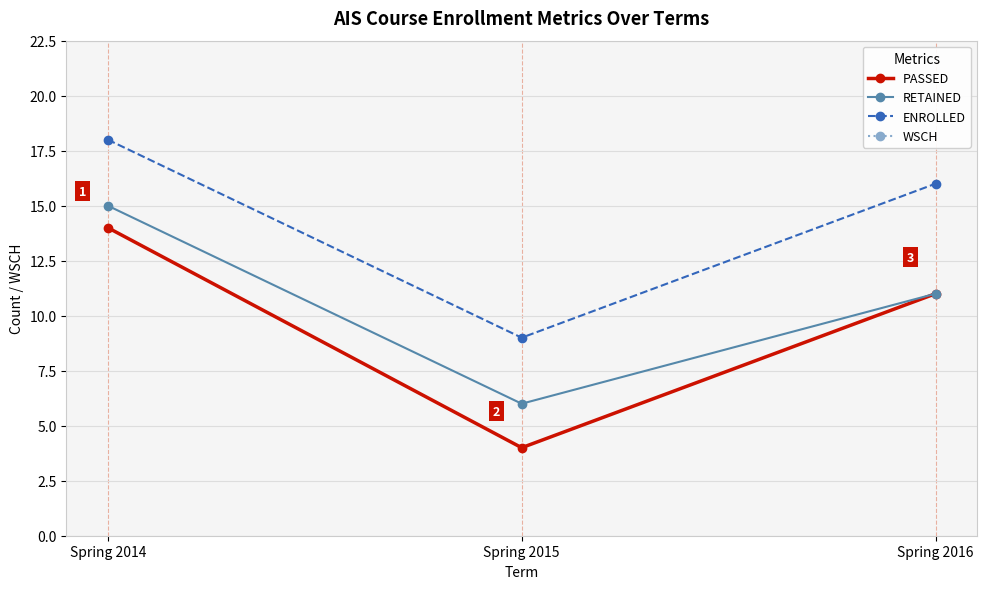

At how many categories does at least one series exceed 12?

3